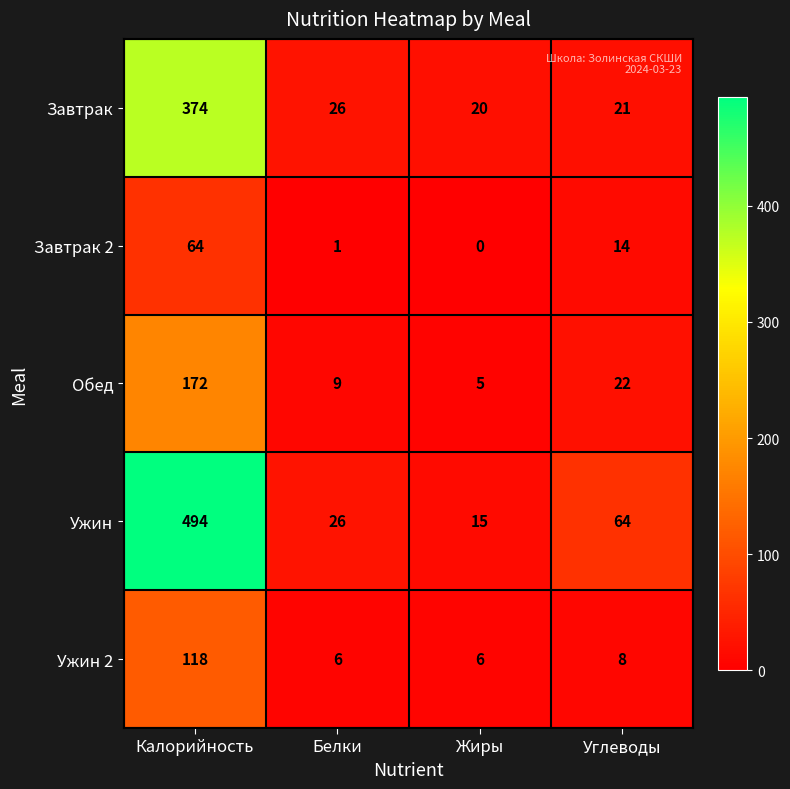

True or false: Завтрак has a value of 165 at Калорийность.

False